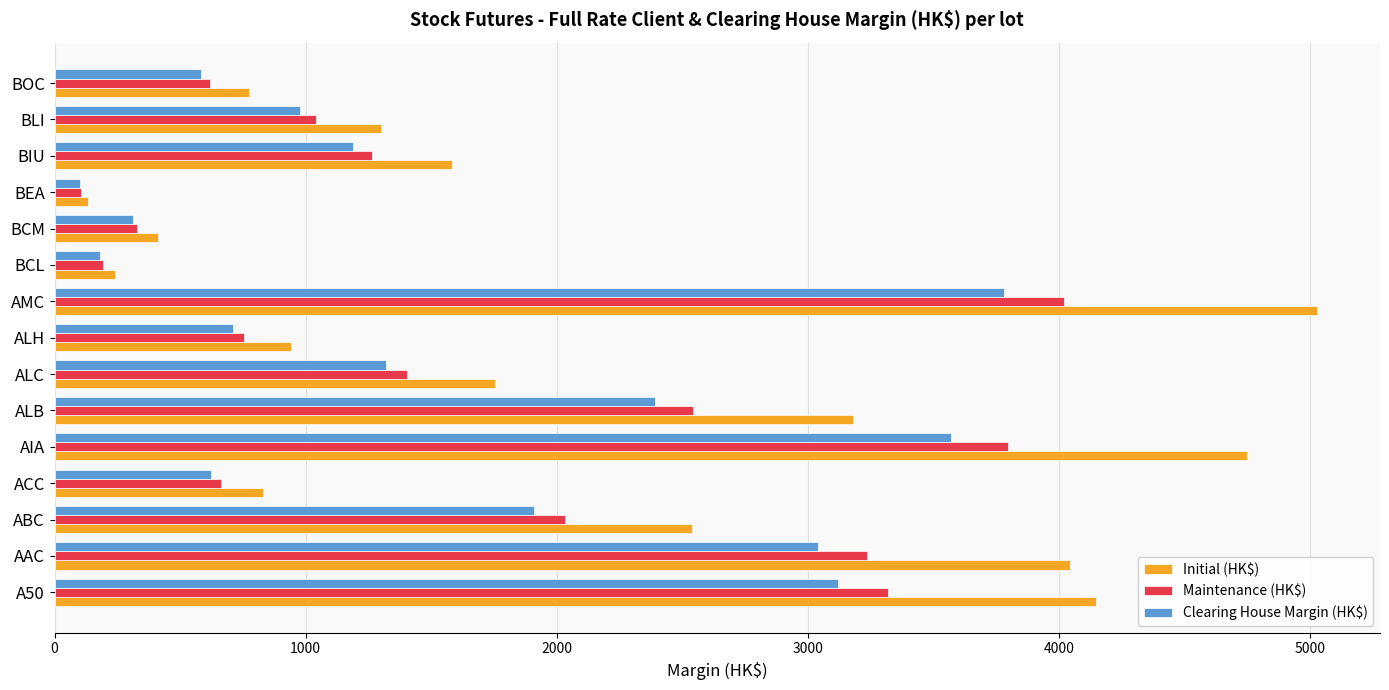

At which label does Maintenance (HK$) reach its minimum?

BEA